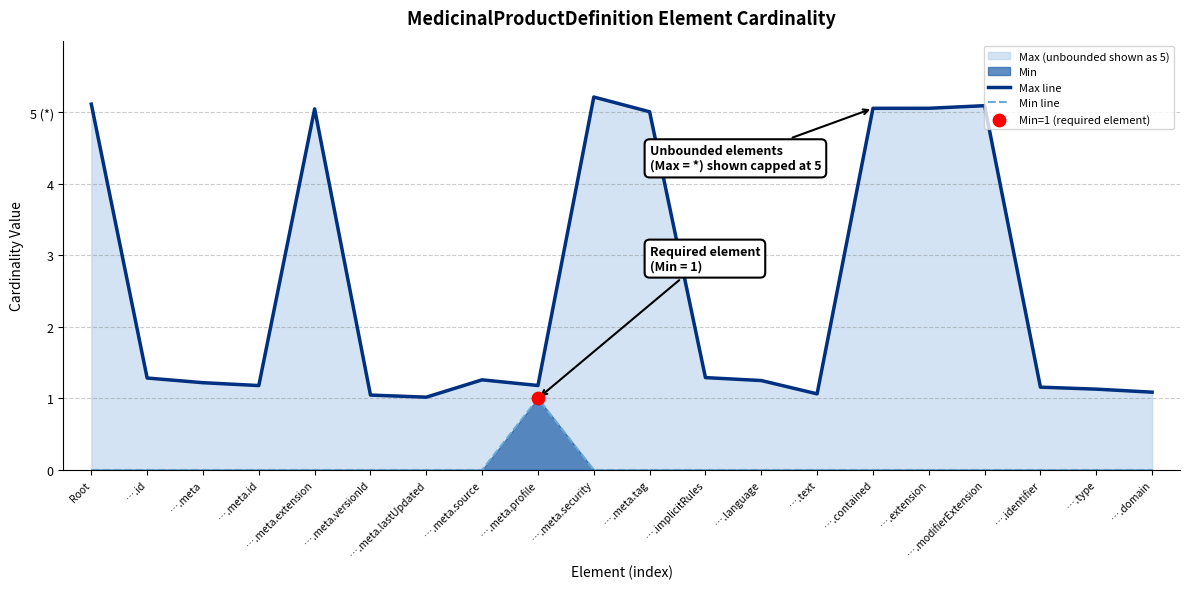

At which category is the sum across all series the highest?

….meta.security